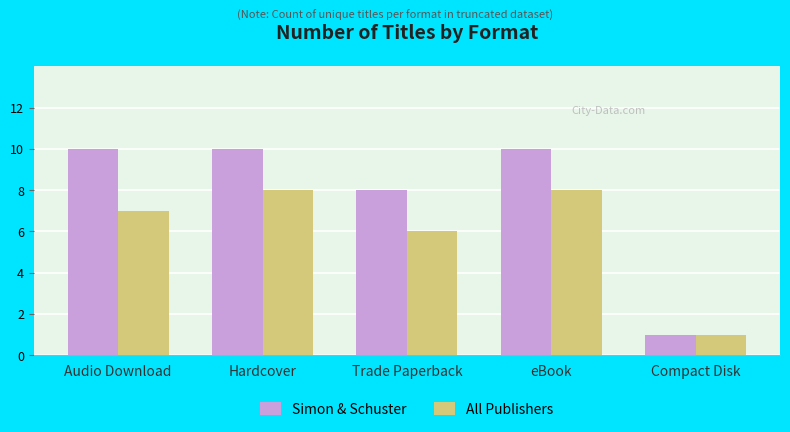

How many bars are there in each group?

2